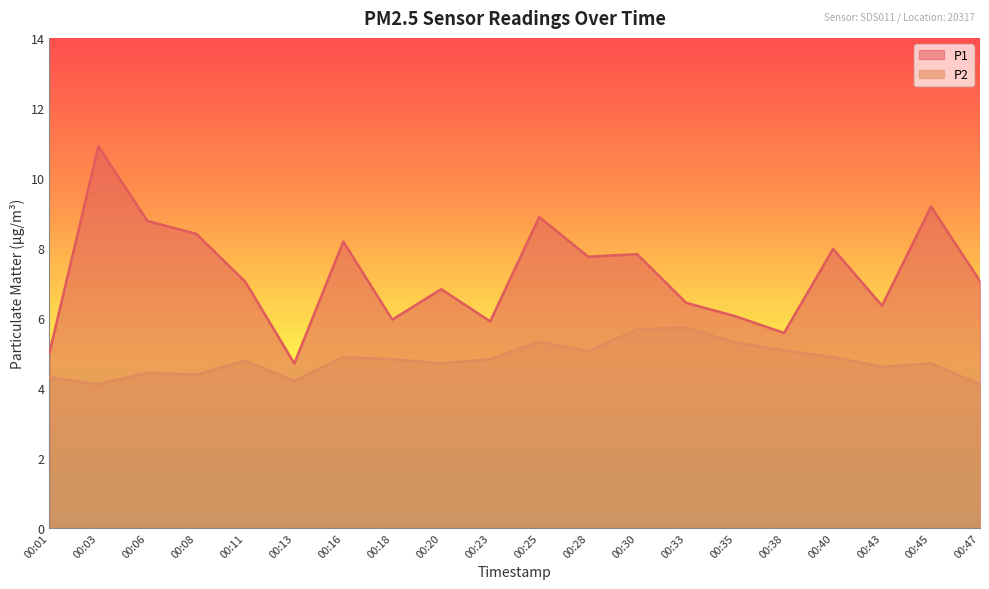

Which series changed the most between 00:20 and 00:30?

P1